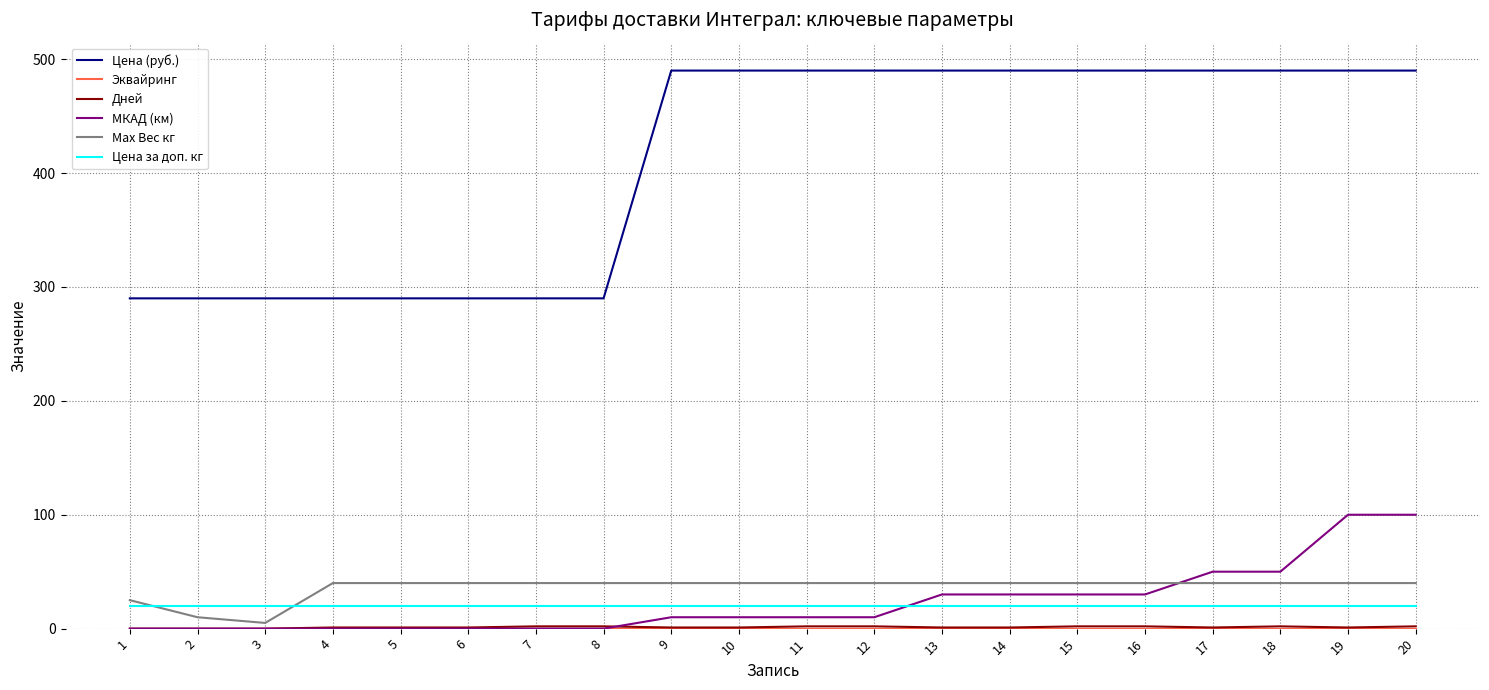

Which series has the largest total across all categories?

Цена (руб.)